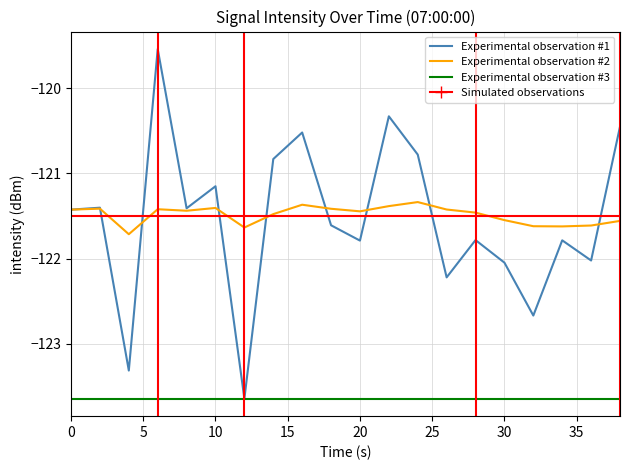

What is the lowest value of the Experimental observation #3 series?

-123.6